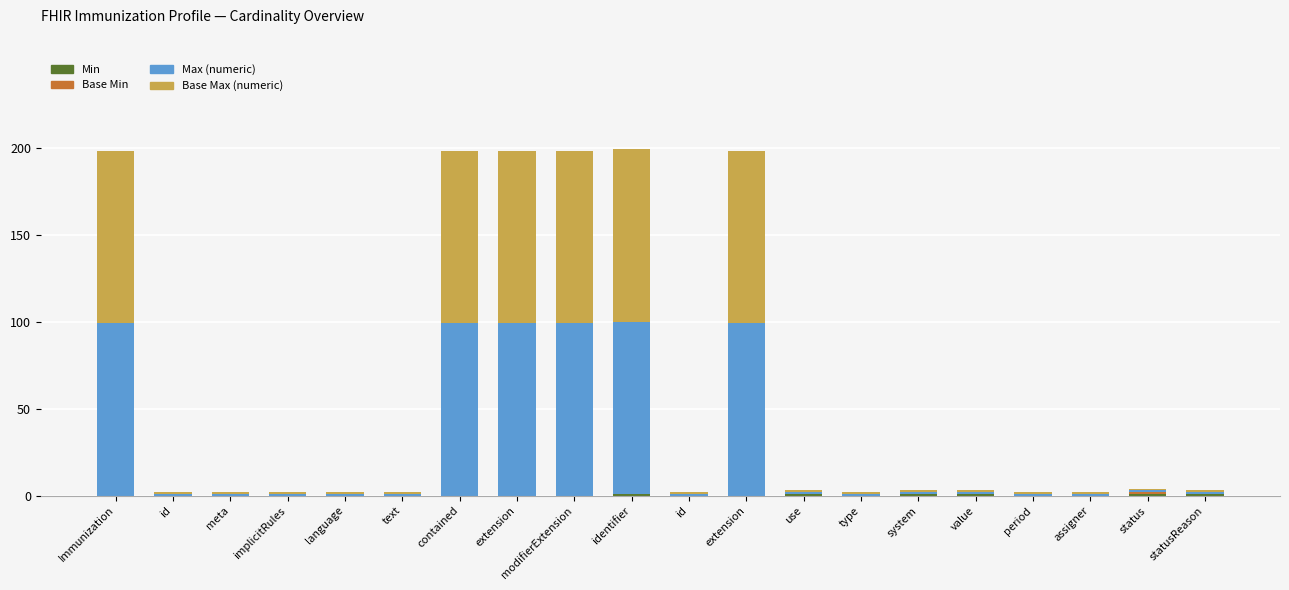

How many distinct data groups are displayed?

4